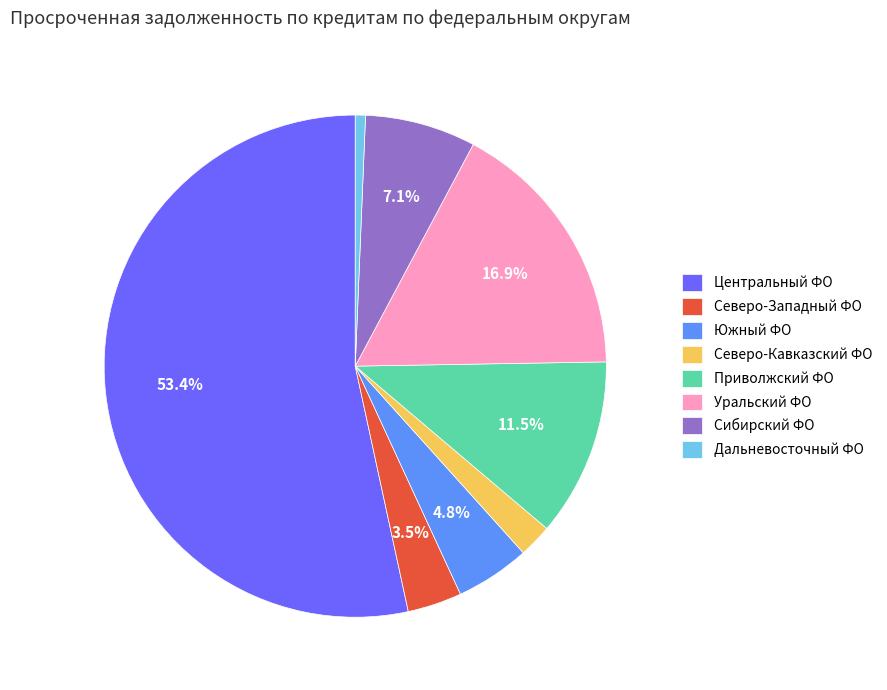

Between Уральский ФО and Приволжский ФО, which is larger?

Уральский ФО